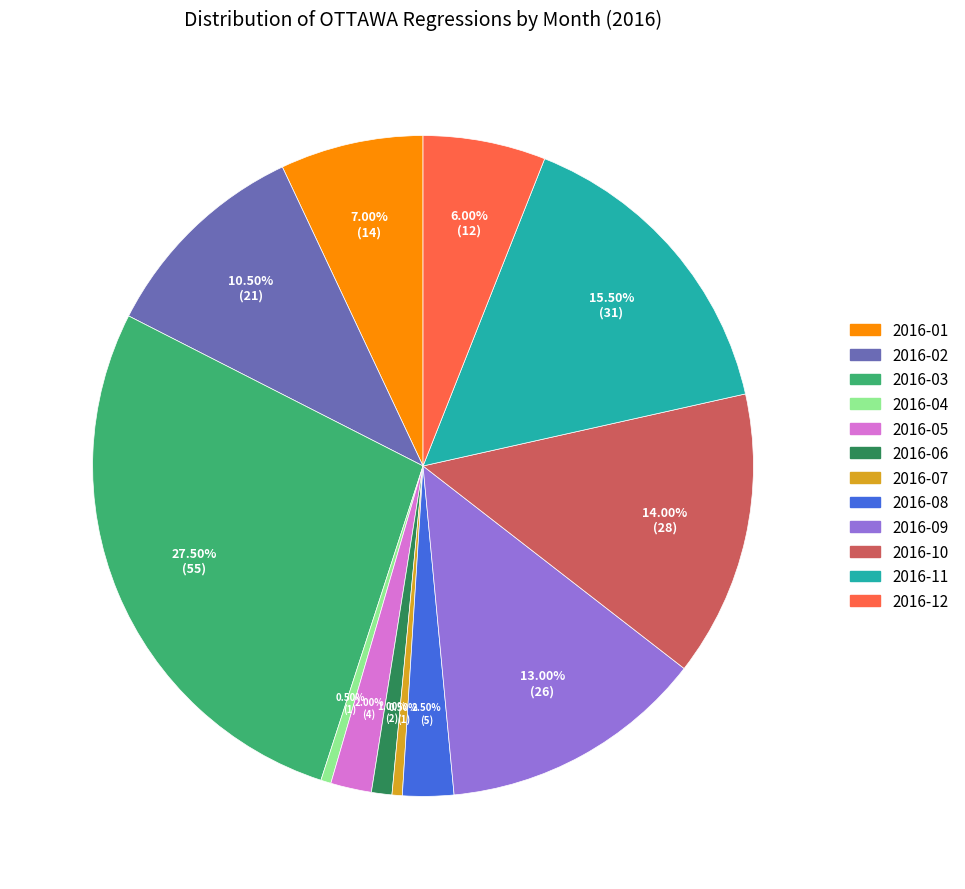

Approximately how many times larger is the value at 2016-04 compared to 2016-08?

0.2